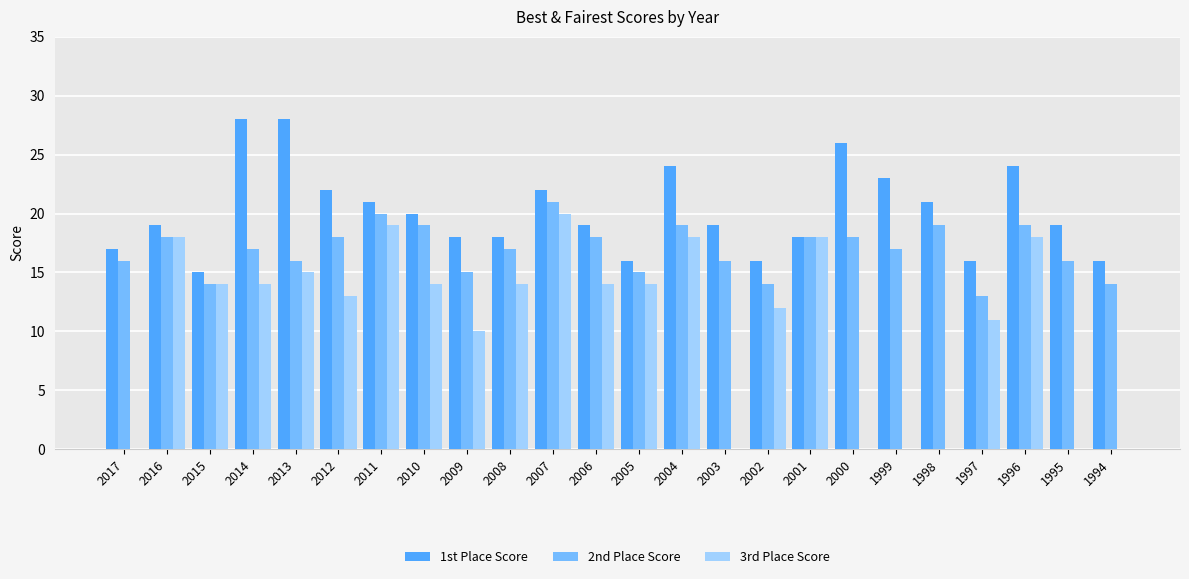

Which series has the largest total across all categories?

1st Place Score